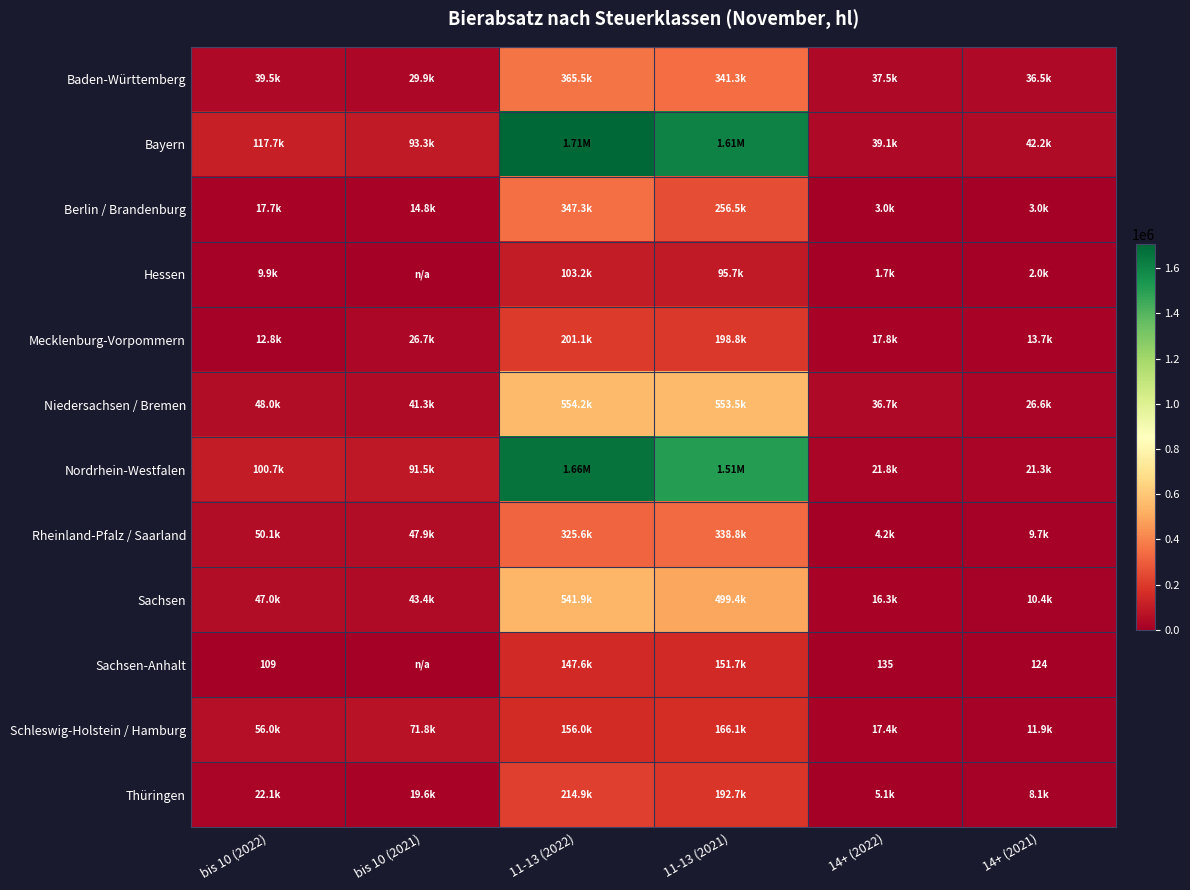

True or false: Berlin / Brandenburg has a value of 81657.9 at 11-13 (2021).

False